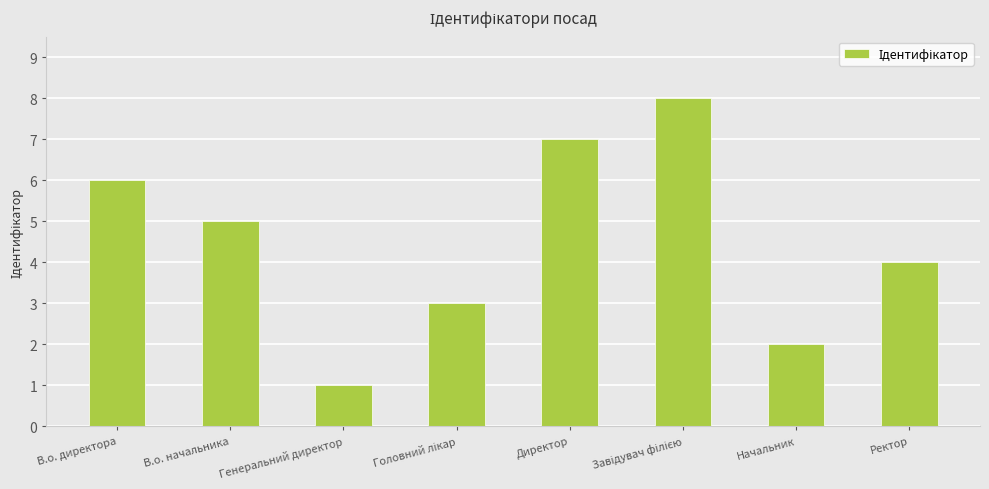

Reading right to left, extract all data points from this chart.

4	2	8	7	3	1	5	6